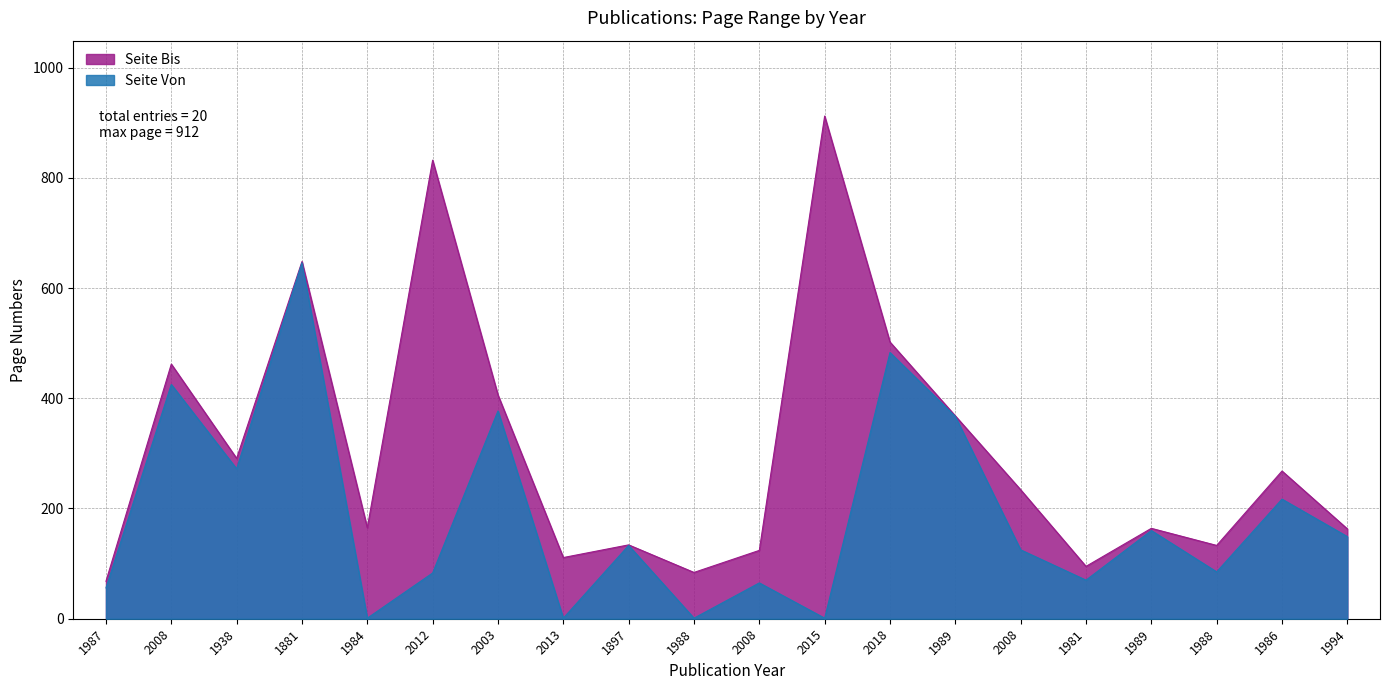

True or false: Seite Von has a value of 646 at 1881.

True